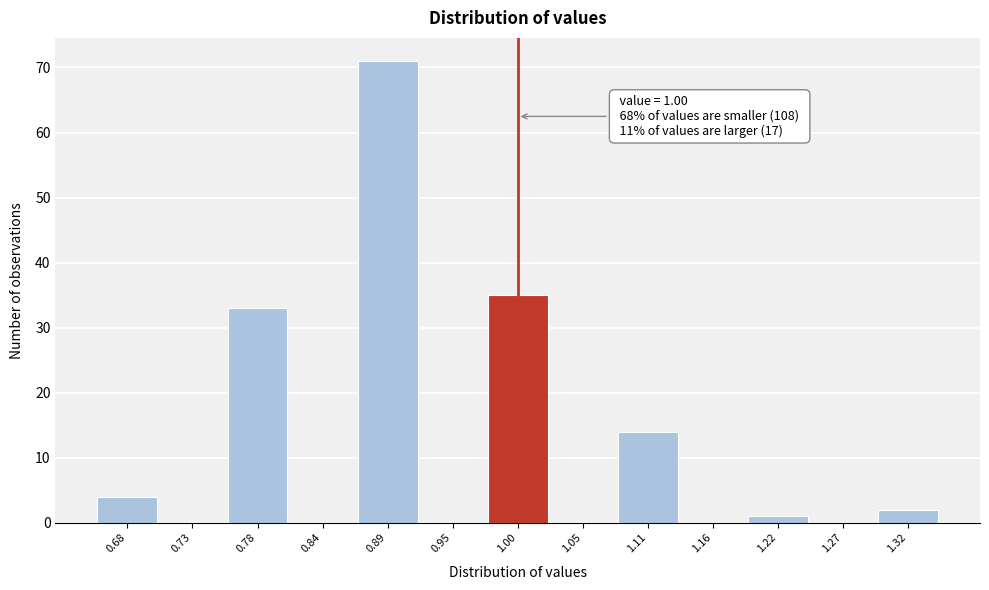

Which range on the x-axis has the tallest bar?

0.87 to 0.92